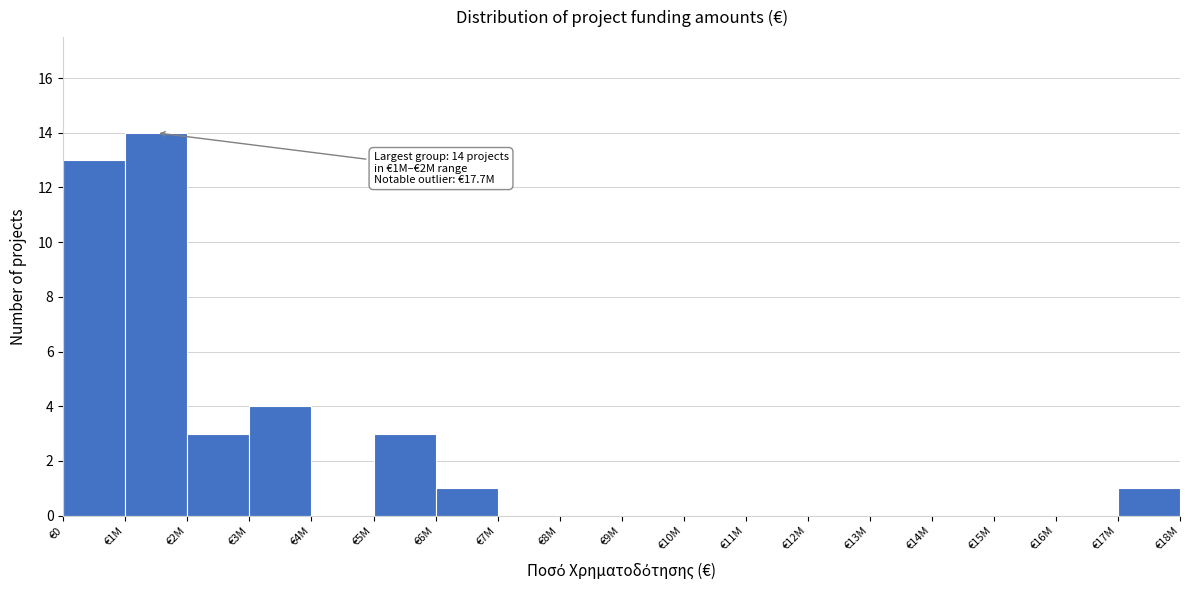

Reading left to right, list all the values displayed in this chart.

€0=13	€1M=14	€2M=3	€3M=4	€4M=0	€5M=3	€6M=1	€7M=0	€8M=0	€9M=0	€10M=0	€11M=0	€12M=0	€13M=0	€14M=0	€15M=0	€16M=0	€17M=1